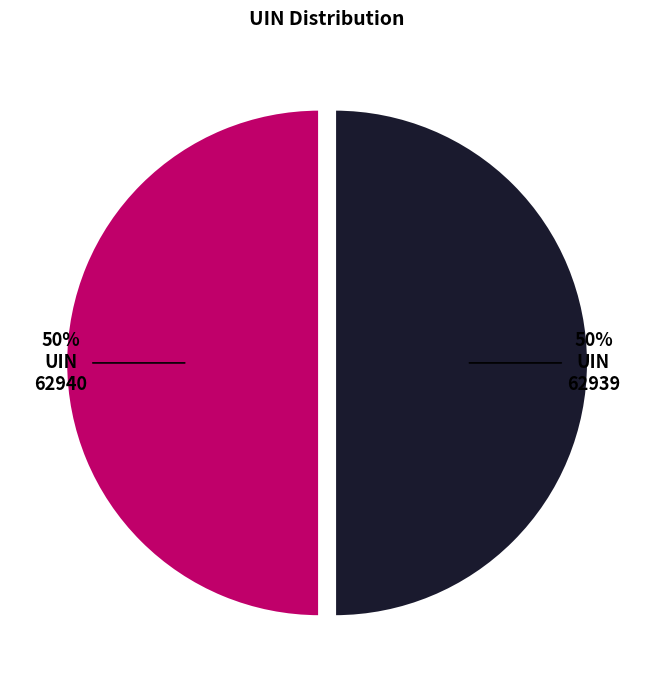

True or false: 62940 accounts for 37% of the total.

False